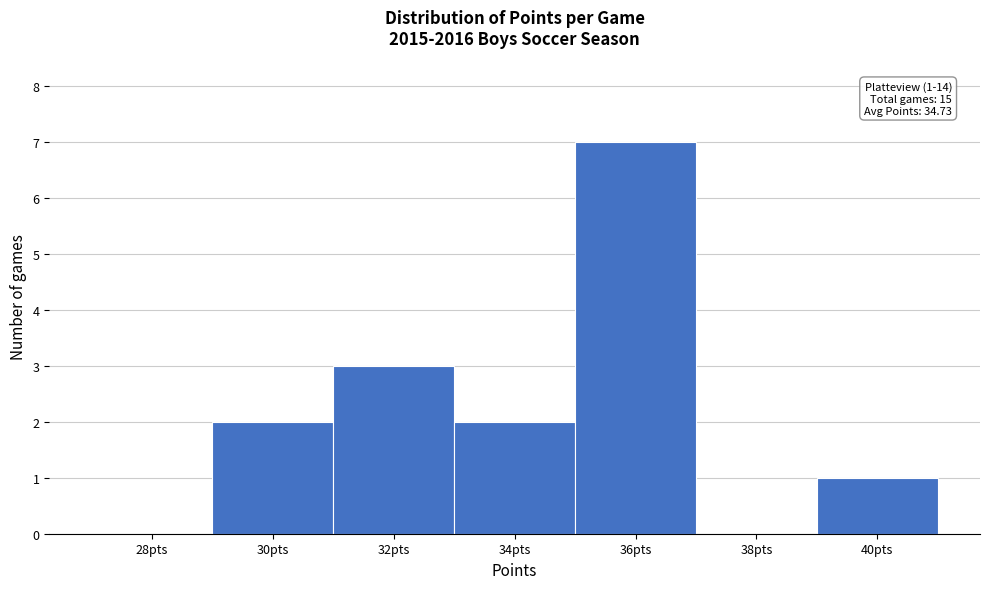

Reading left to right, what are all the values shown in this chart?

28pts=0	30pts=2	32pts=3	34pts=2	36pts=7	38pts=0	40pts=1